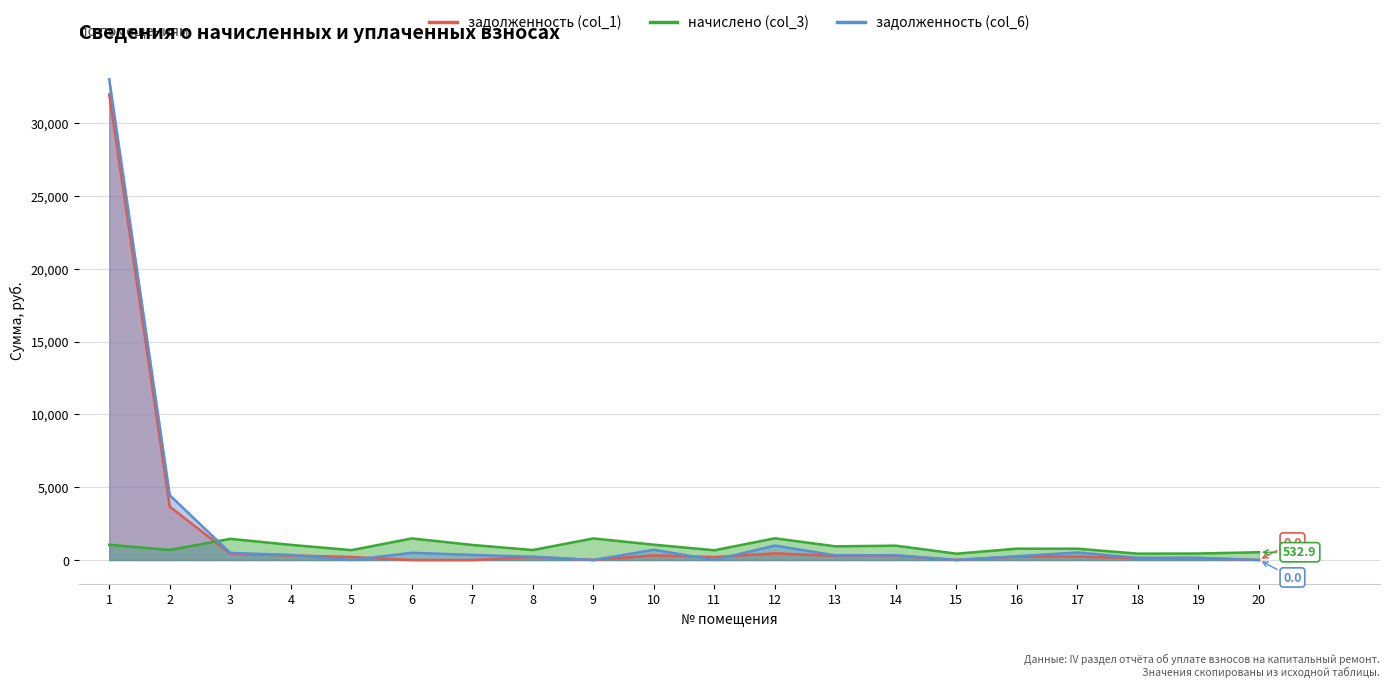

The value of задолженность (col_1) at 9 is -17767.0. True or false?

False